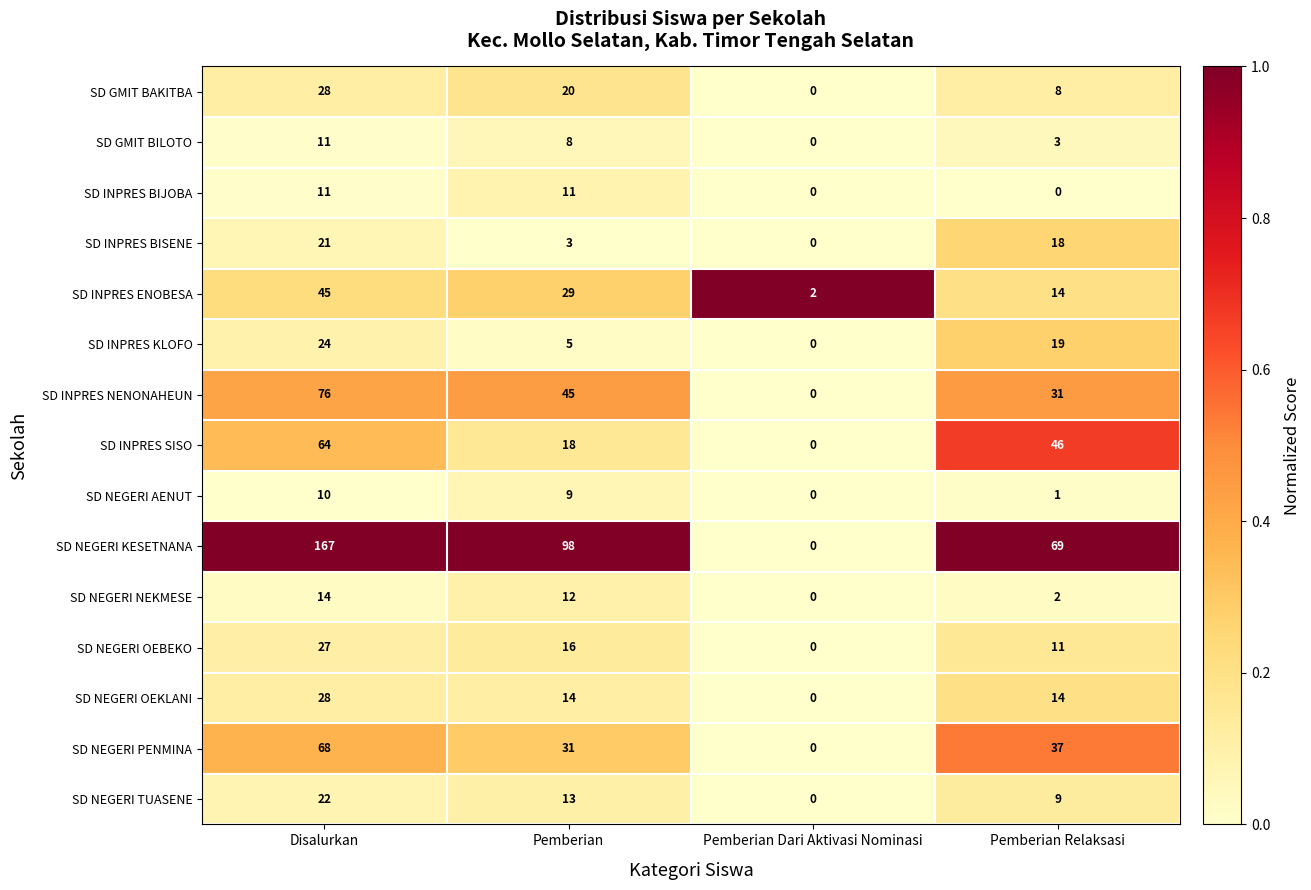

What is the greatest value displayed?

167